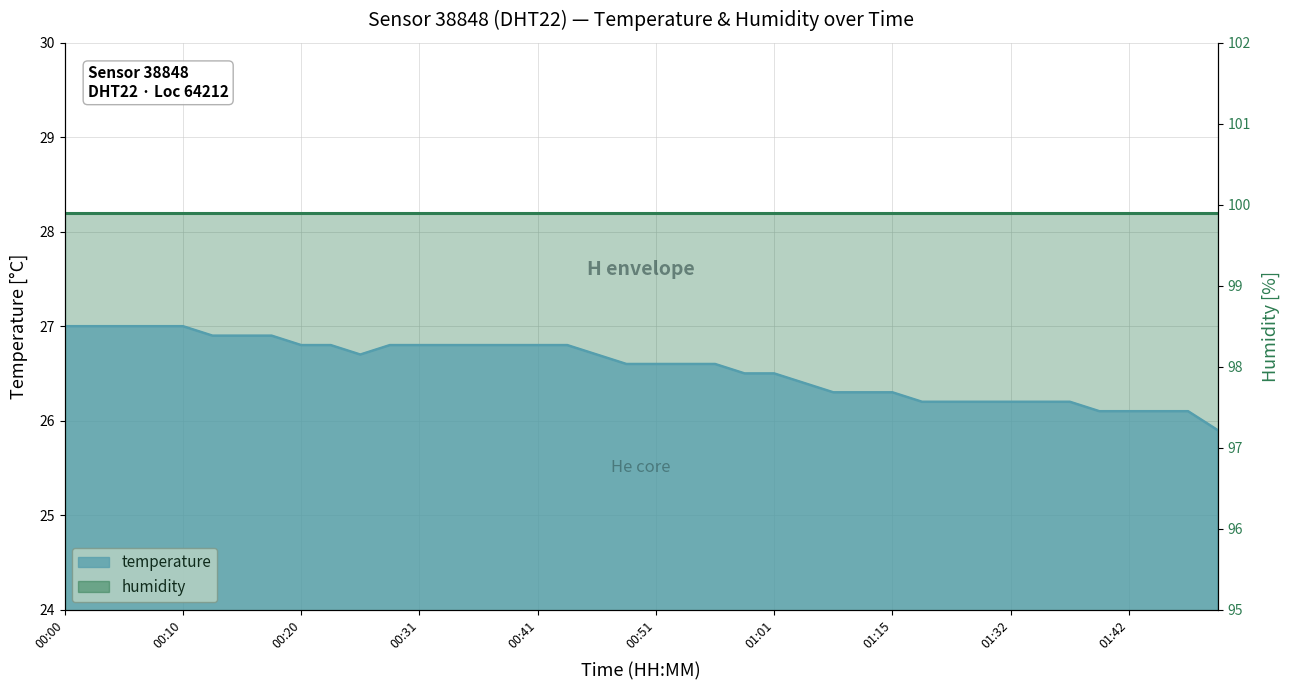

Reading right to left, transcribe all the data shown in this chart.

01:50=25.9	01:47=26.1	01:45=26.1	01:42=26.1	01:39=26.1	01:37=26.2	01:34=26.2	01:32=26.2	01:29=26.2	01:21=26.2	01:18=26.2	01:15=26.3	01:12=26.3	01:07=26.3	01:04=26.4	01:01=26.5	00:59=26.5	00:56=26.6	00:54=26.6	00:51=26.6	00:49=26.6	00:46=26.7	00:43=26.8	00:41=26.8	00:38=26.8	00:36=26.8	00:33=26.8	00:31=26.8	00:28=26.8	00:26=26.7	00:23=26.8	00:20=26.8	00:18=26.9	00:15=26.9	00:13=26.9	00:10=27.0	00:08=27.0	00:05=27.0	00:03=27.0	00:00=27.0